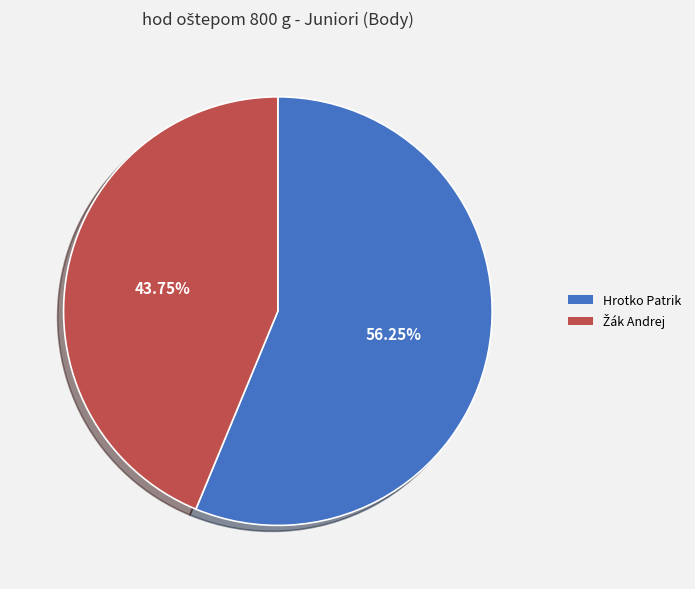

How many slices are in this pie chart?

2